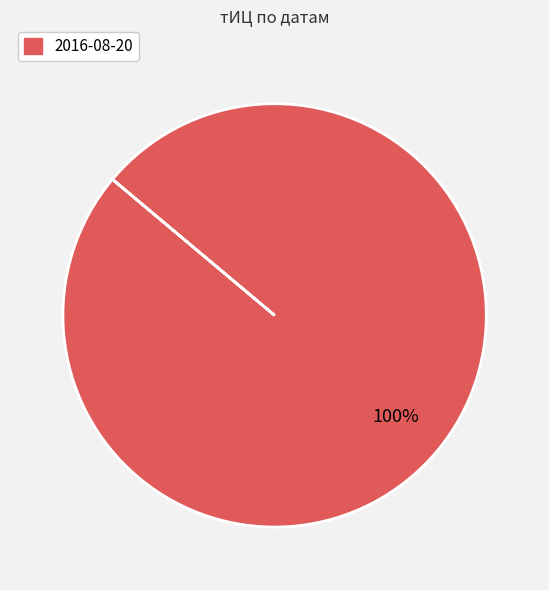

Is it true that 2016-08-20 is 95% of the pie?

False